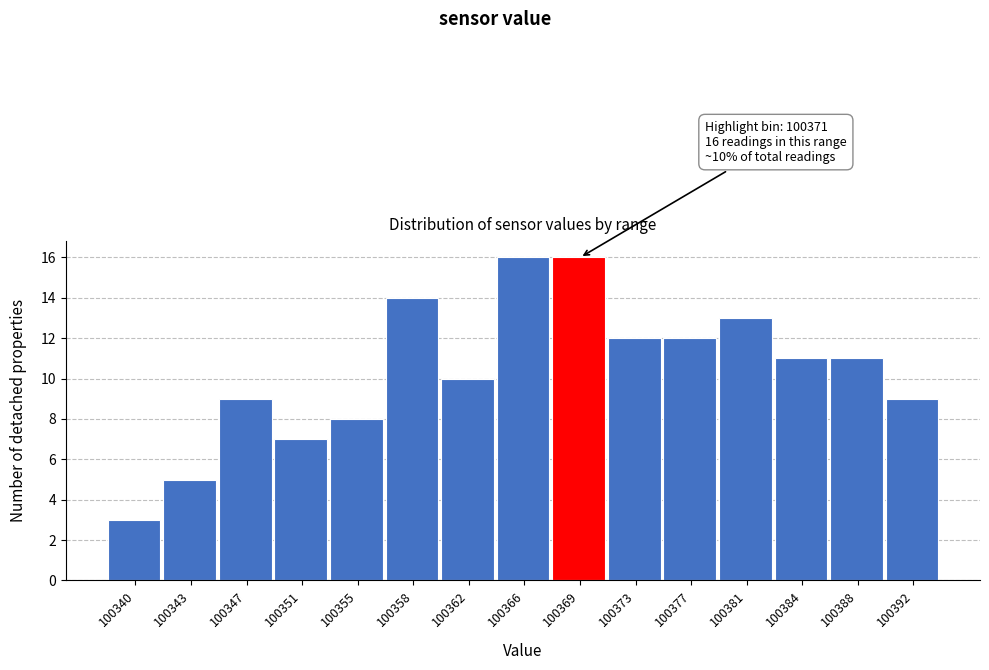

Reading left to right, what are all the values shown in this chart?

3	5	9	7	8	14	10	16	16	12	12	13	11	11	9